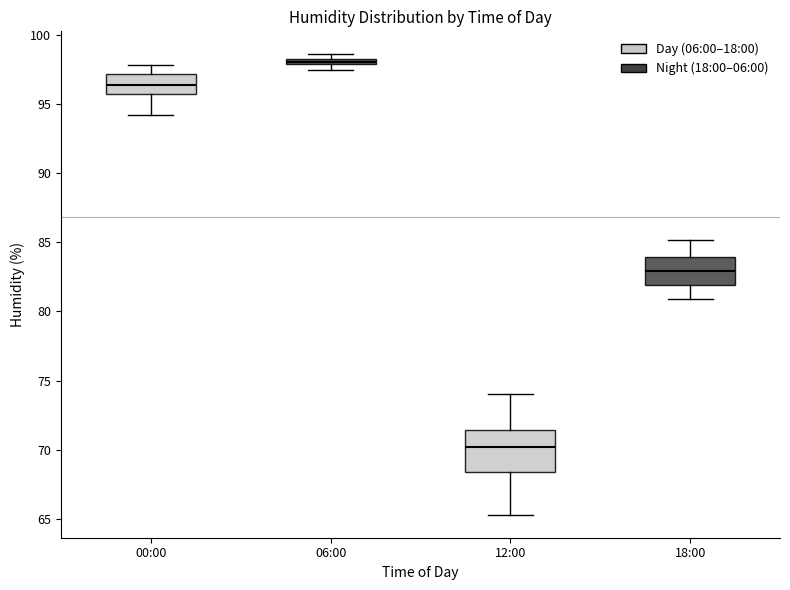

Comparing the boxes themselves (not the whiskers), which one is the tallest?

12:00